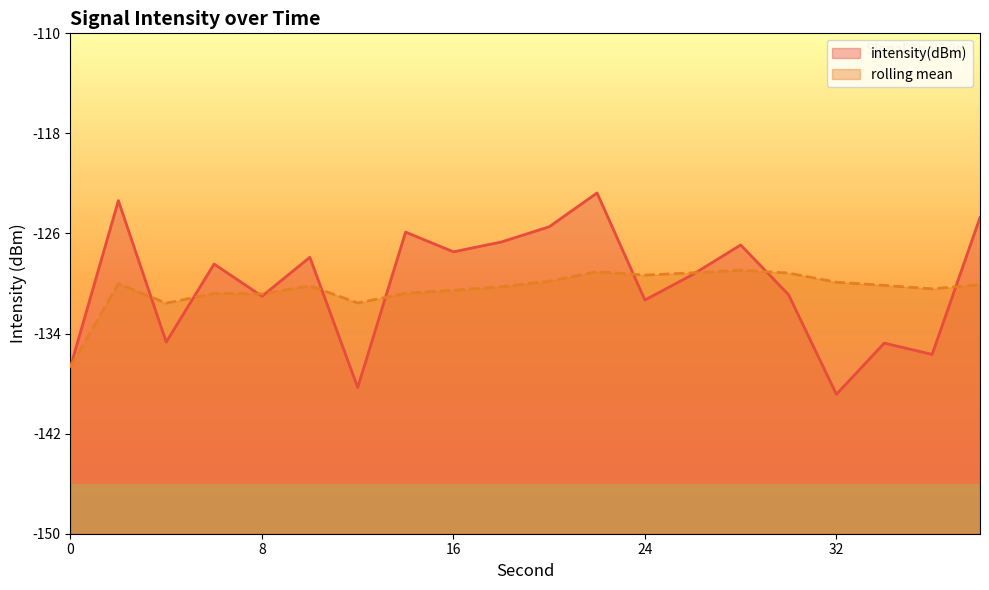

What is the approximate value of intensity(dBm) at 0?

-136.7